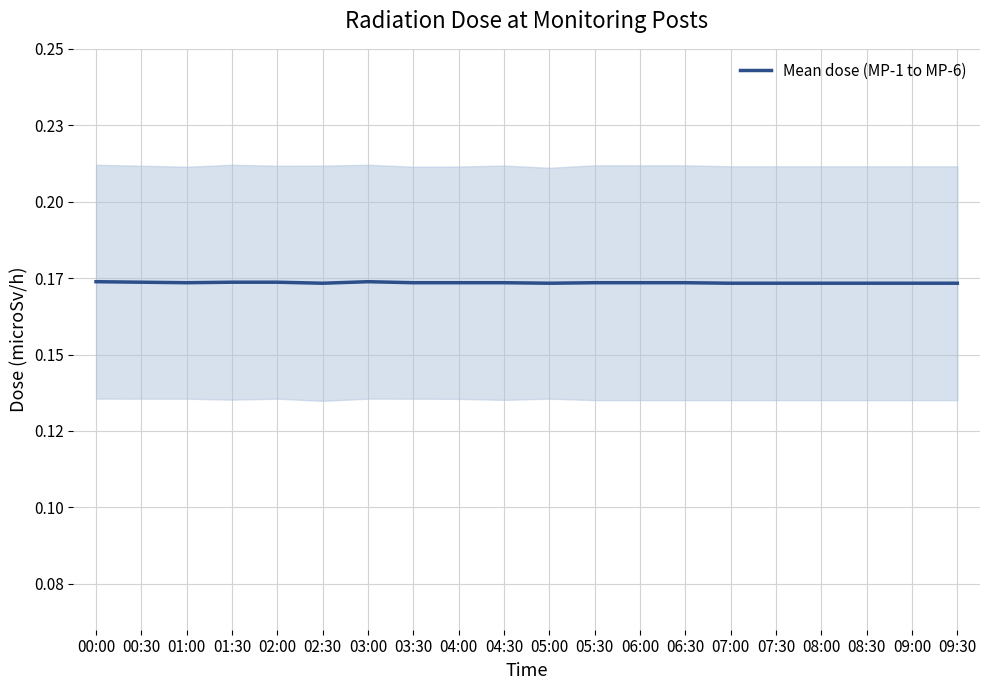

What is the average value?

0.2